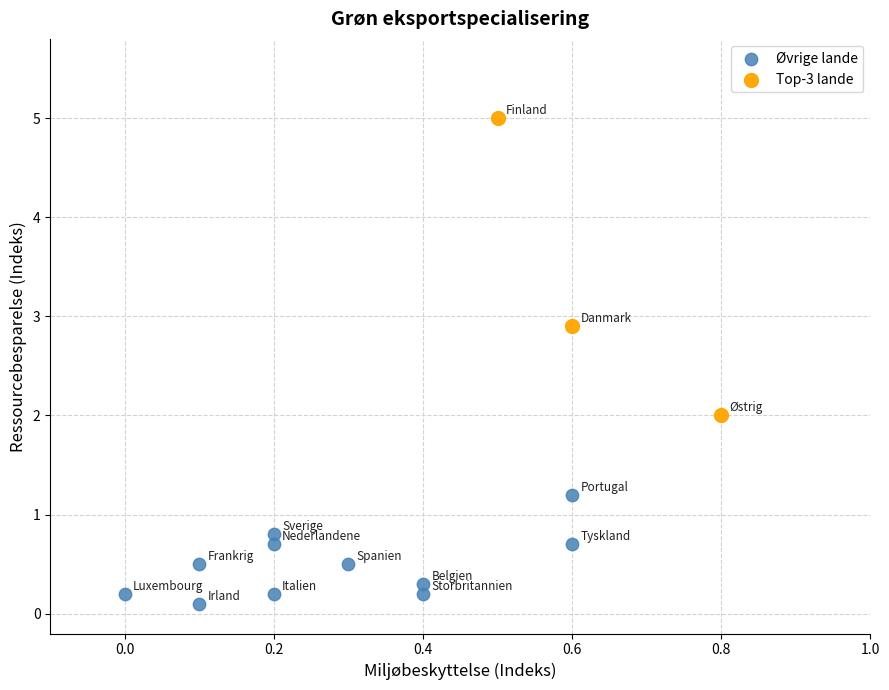

Which series has the widest spread of Y values?

Top-3 lande